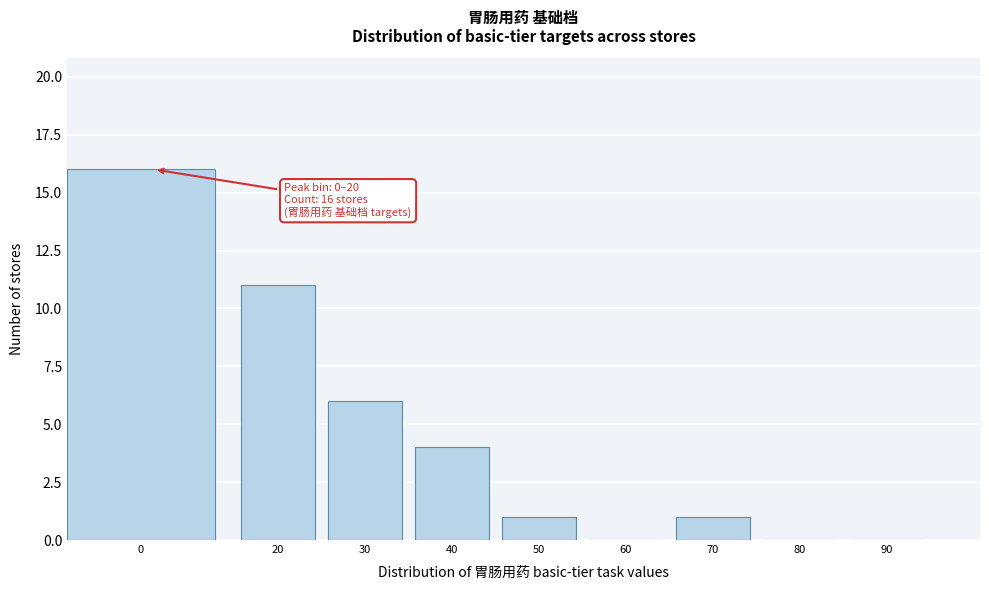

Reading left to right, list all the values displayed in this chart.

0=16	20=11	30=6	40=4	50=1	60=0	70=1	80=0	90=0